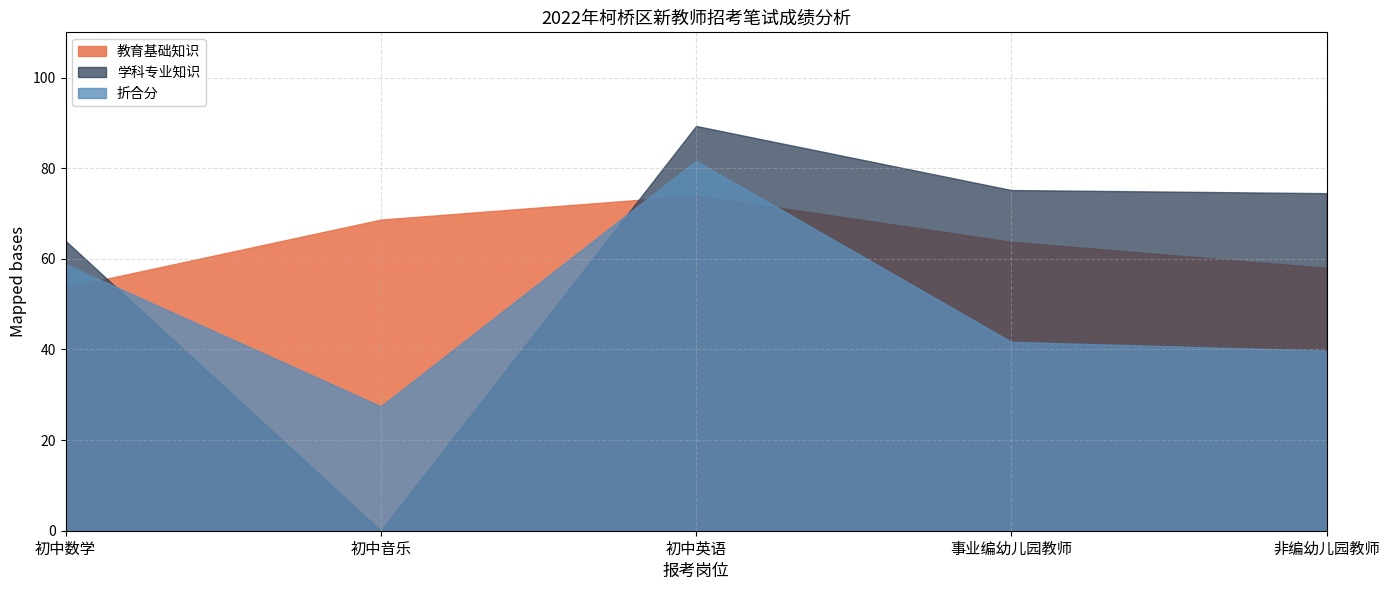

What is the average value of the 教育基础知识 series?

63.6